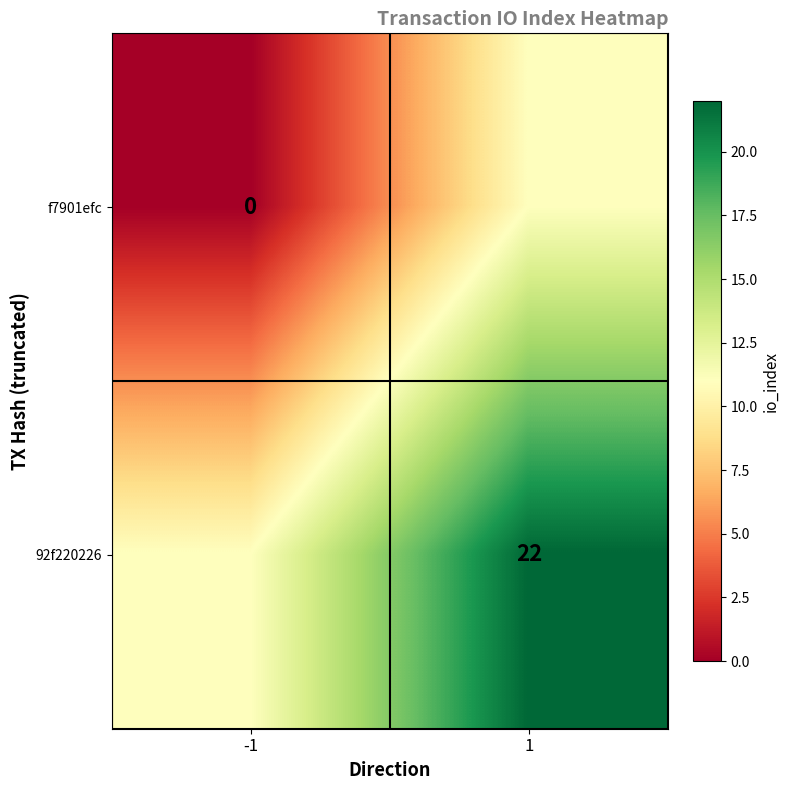

Count the number of data series in this chart.

2